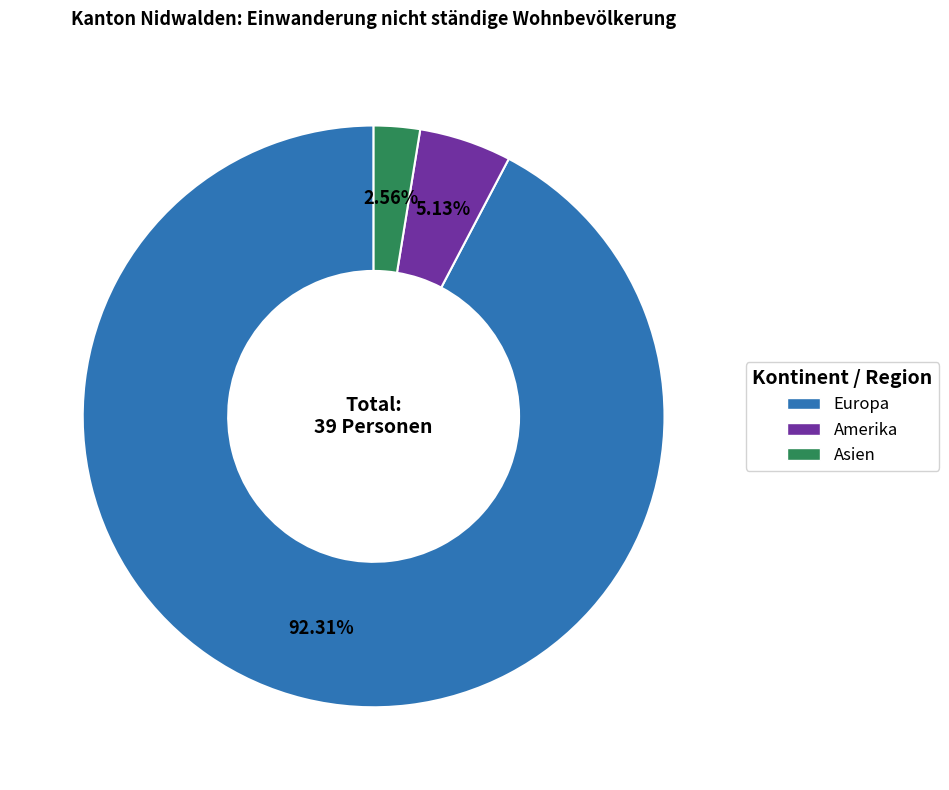

The Amerika slice represents 5% of the pie. True or false?

True